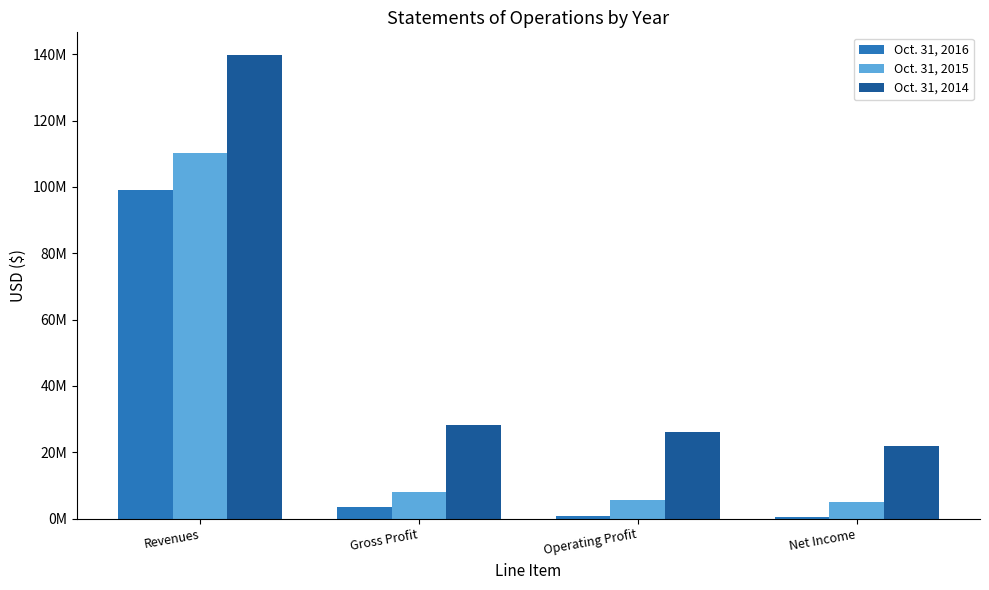

Which series has the largest total across all categories?

Oct. 31, 2014